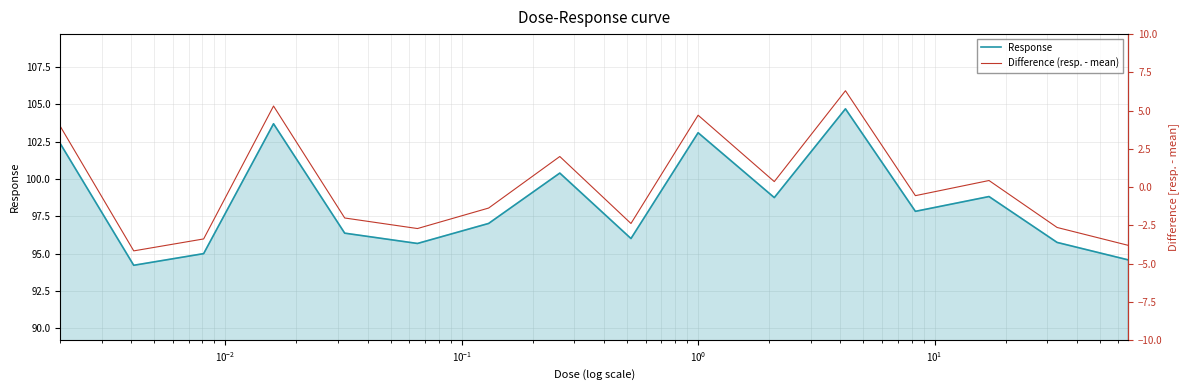

What position from the left is 9?

10